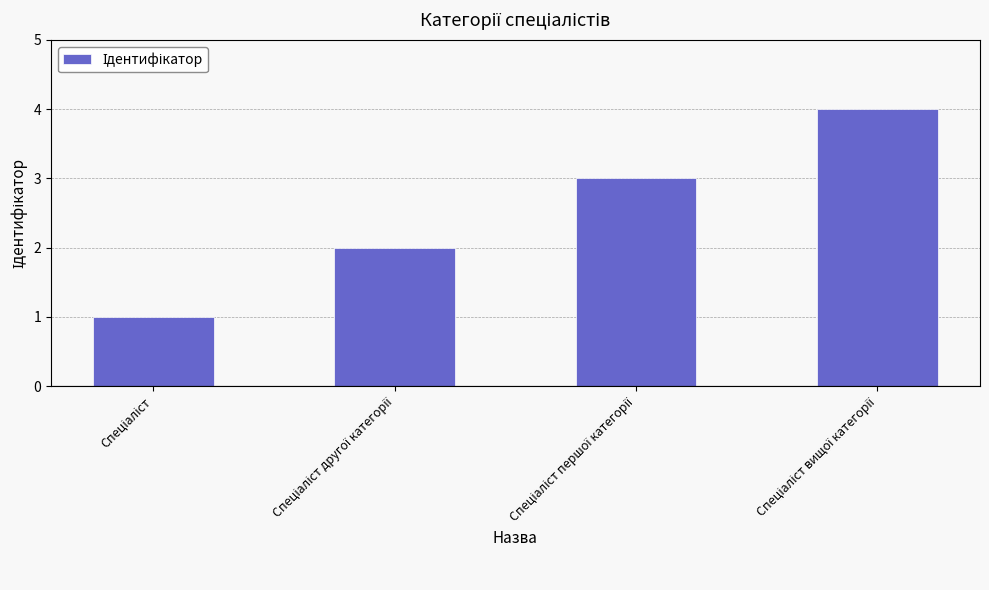

What is the maximum value shown in the chart?

4